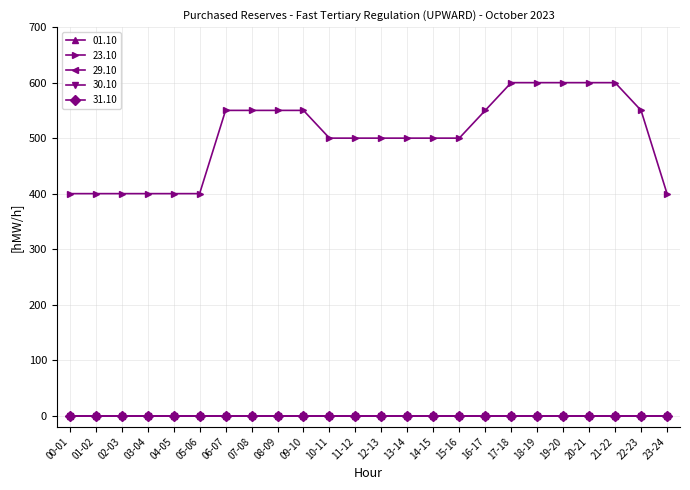

True or false: 01.10 and 29.10 cross at least once.

False